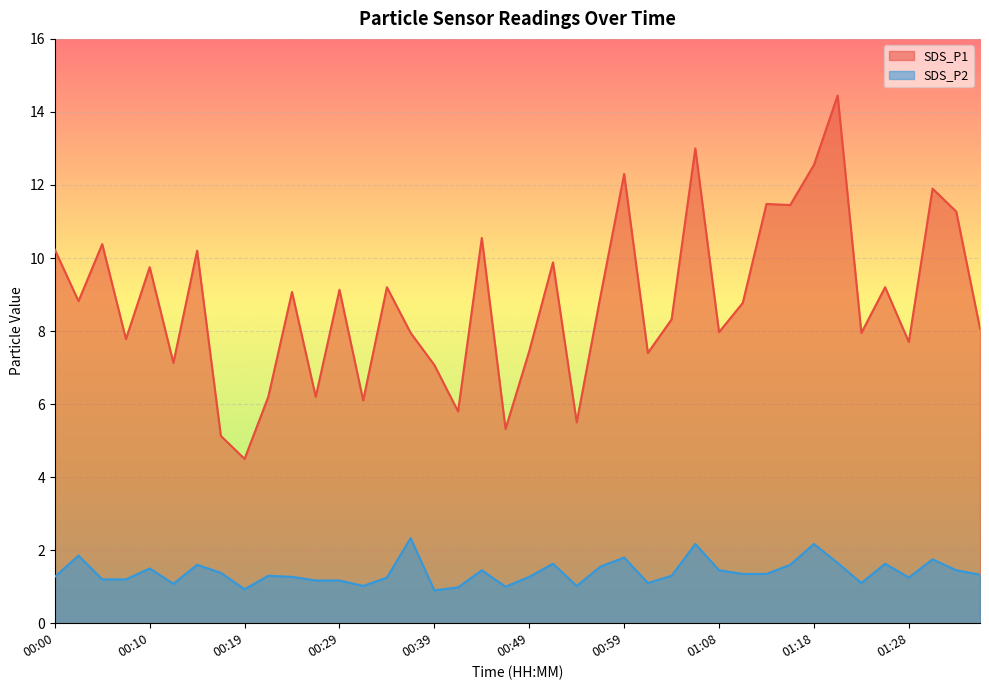

Rank the series at 01:03 from highest to lowest value.

SDS_P1, SDS_P2